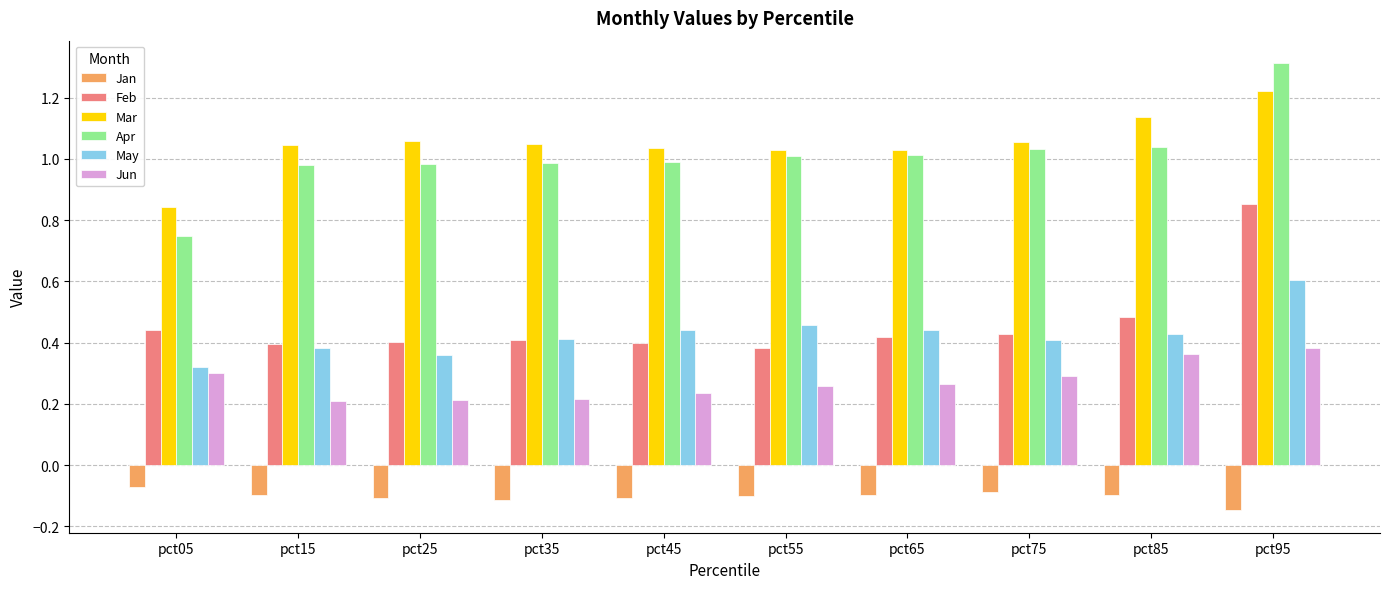

How many distinct data groups are displayed?

6